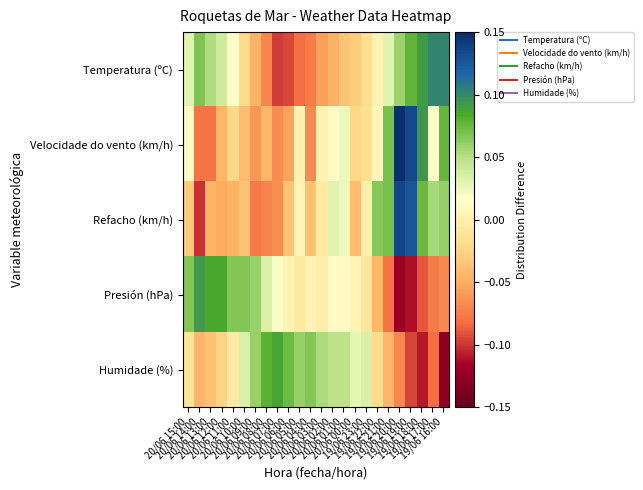

How many data points does each series have?

24